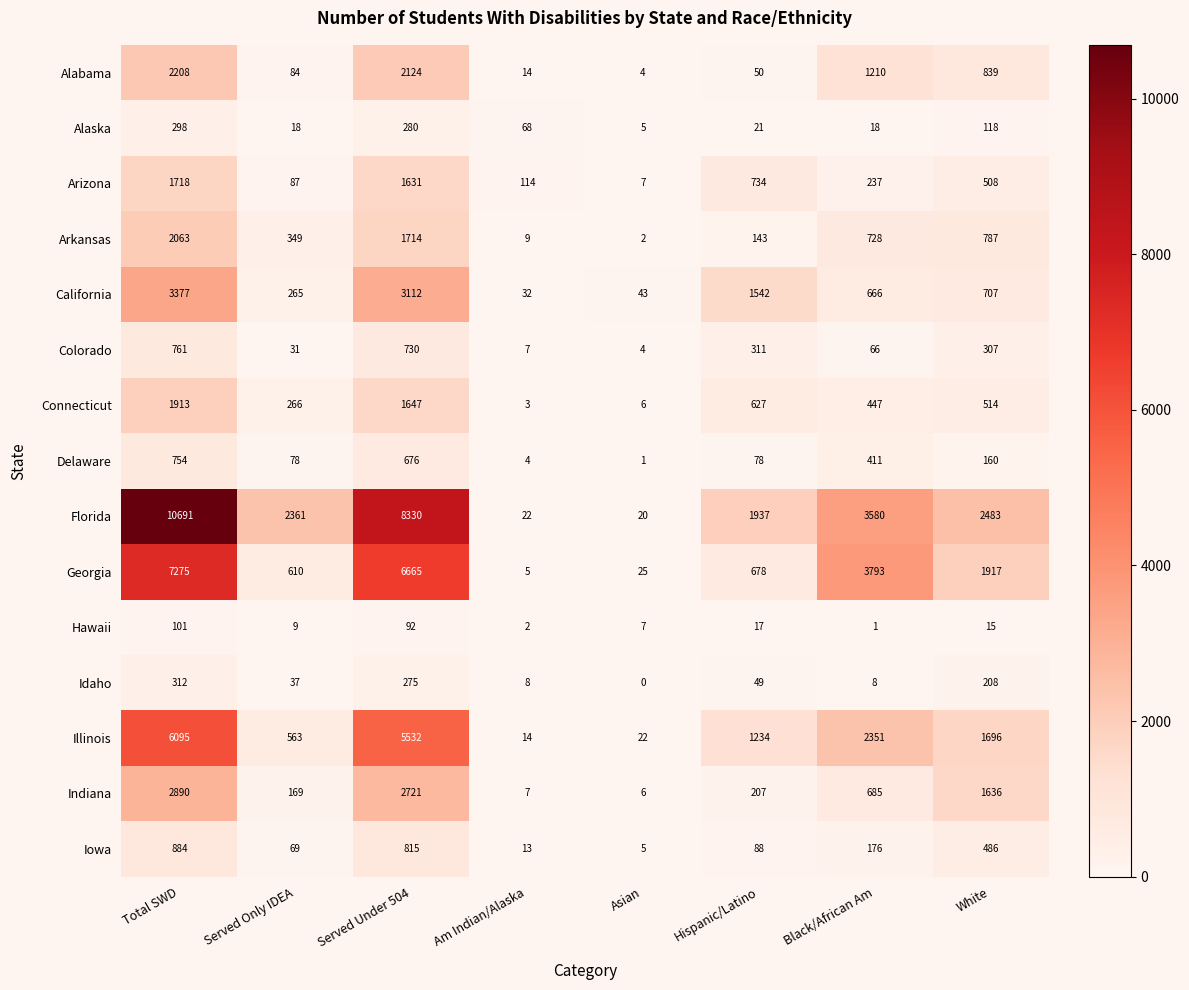

What is the maximum value shown in the chart?

10691